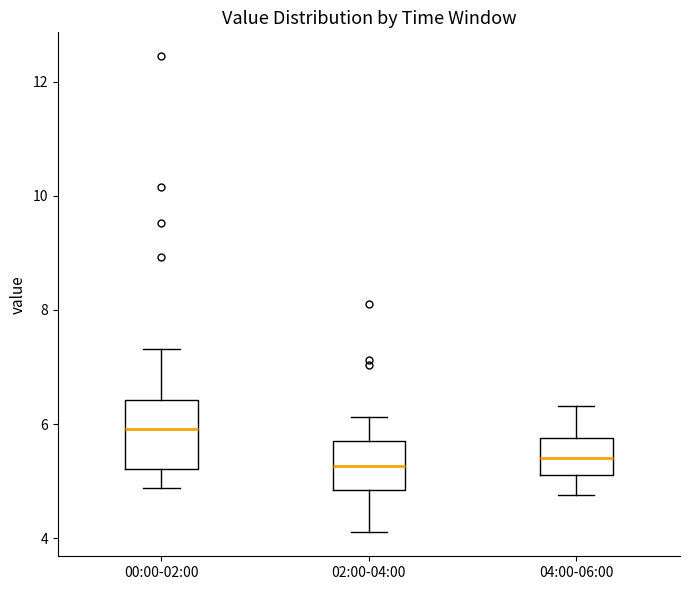

Reading left to right, read every box against the y-axis: the position of its median line, the range the box covers, and the ends of its whiskers. The values are not printed on the chart, so give them approximately, as read against the axis.

00:00-02:00: median 6.0, box 5.2 to 6.4, whiskers 4.8 to 7.4
02:00-04:00: median 5.2, box 4.8 to 5.8, whiskers 4.2 to 6.2
04:00-06:00: median 5.4, box 5.2 to 5.8, whiskers 4.8 to 6.4